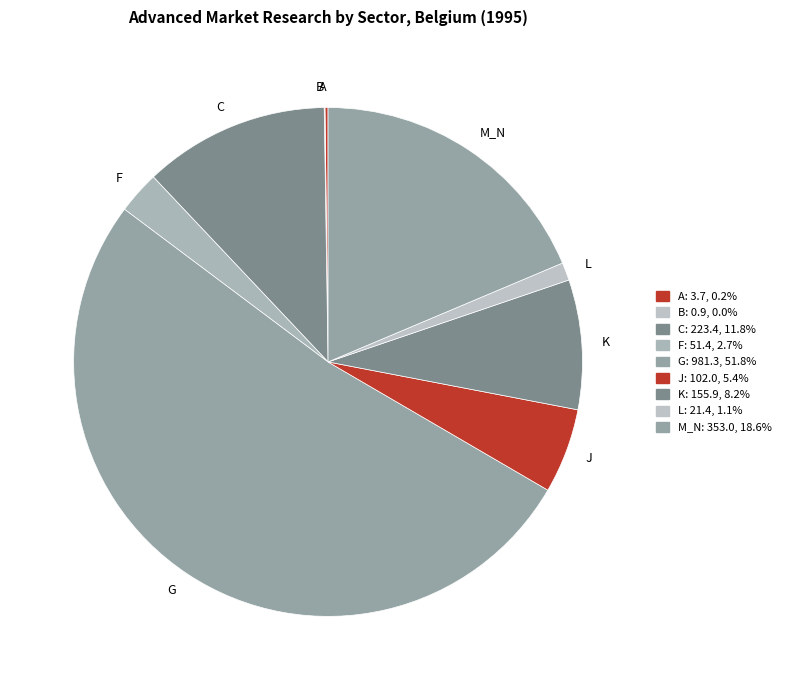

Combined, do J and L account for over 50%?

No